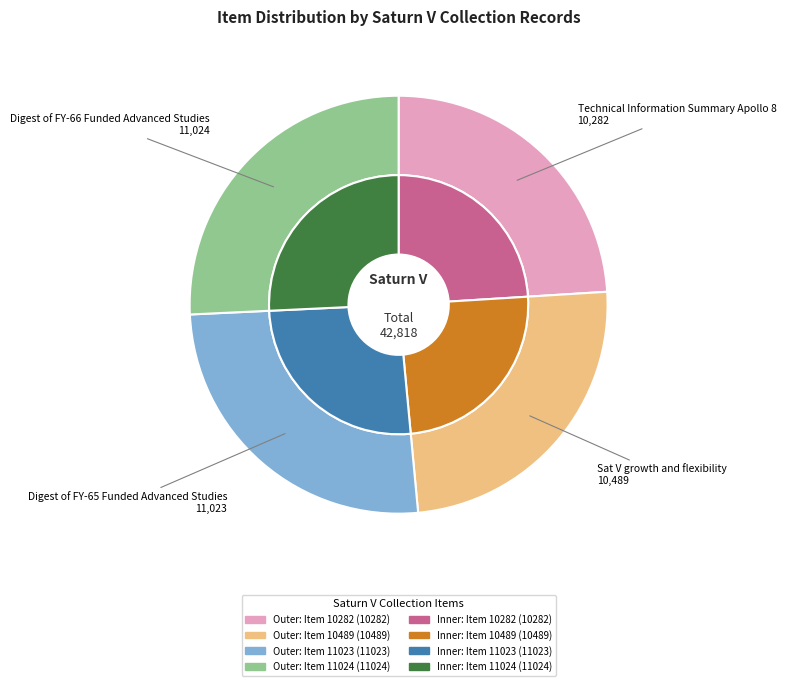

Between Digest of FY-66 Funded Advanced Studies and Sat V growth and flexibility, which is larger?

Digest of FY-66 Funded Advanced Studies